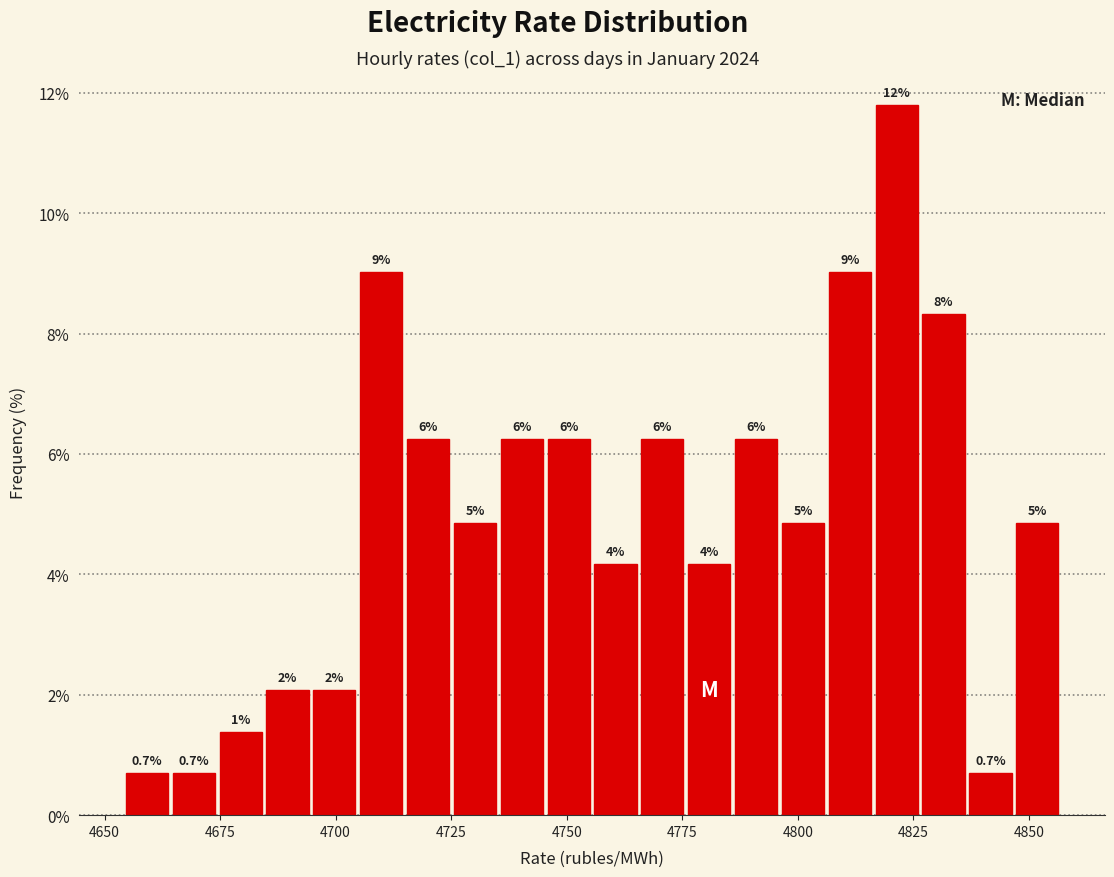

Around what value on the x-axis is the tallest bar? Give the approximate position of its centre, as read against the axis.

4820